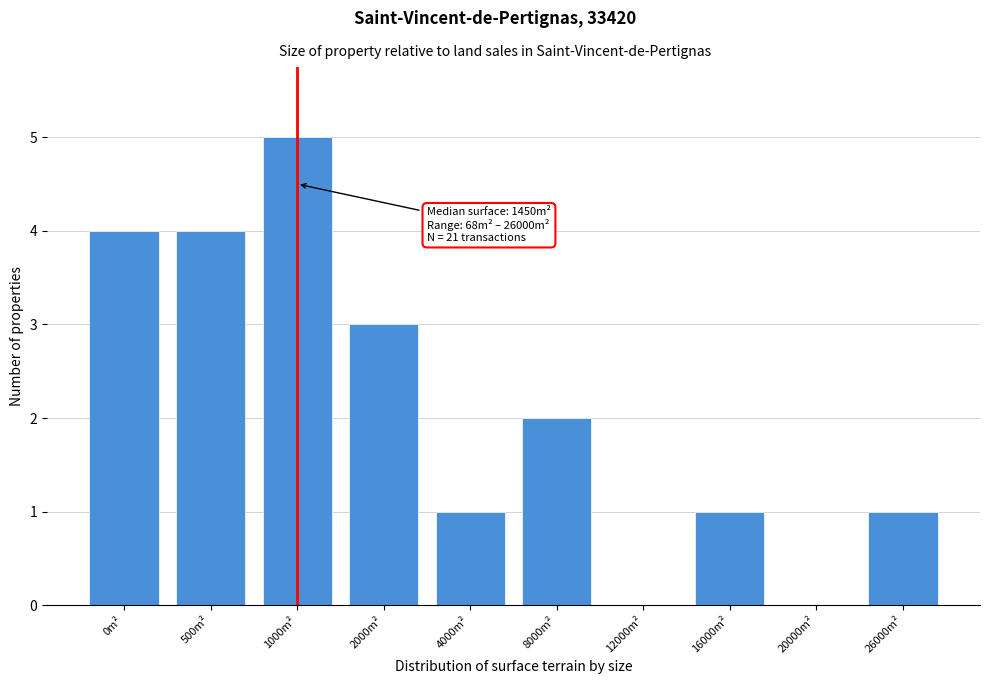

Reading right to left, list all the values displayed in this chart.

26000m²=1	20000m²=0	16000m²=1	12000m²=0	8000m²=2	4000m²=1	2000m²=3	1000m²=5	500m²=4	0m²=4